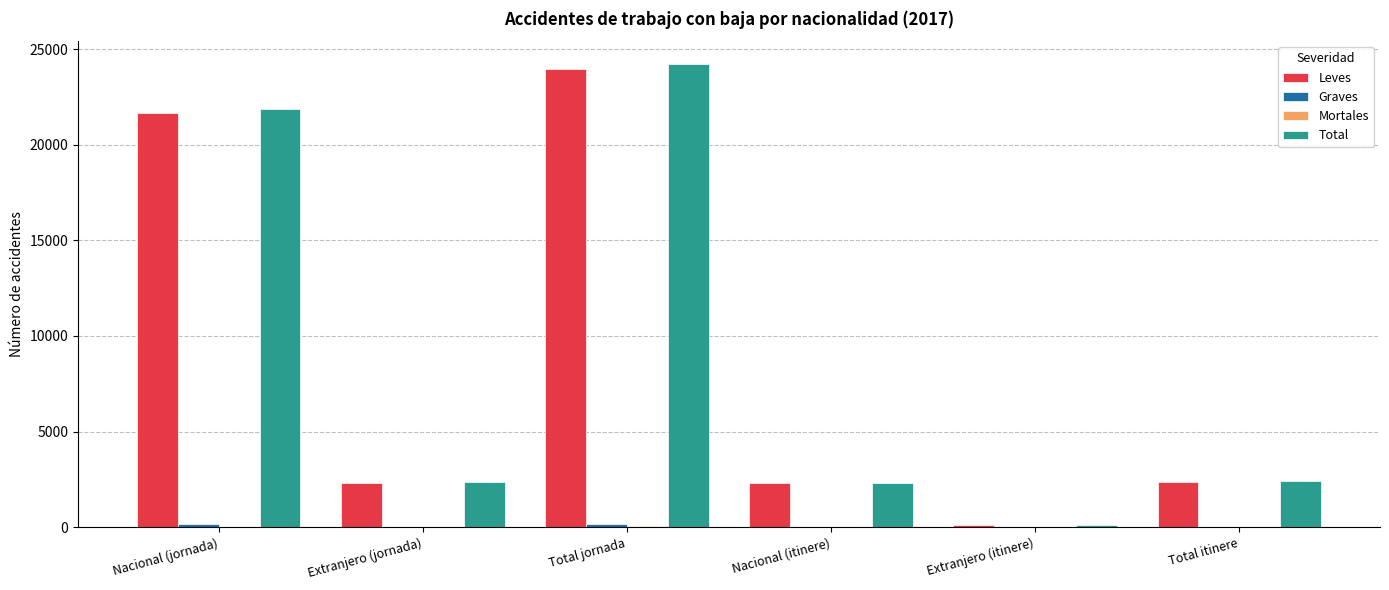

Which series changed the most between Extranjero (jornada) and Extranjero (itinere)?

Total